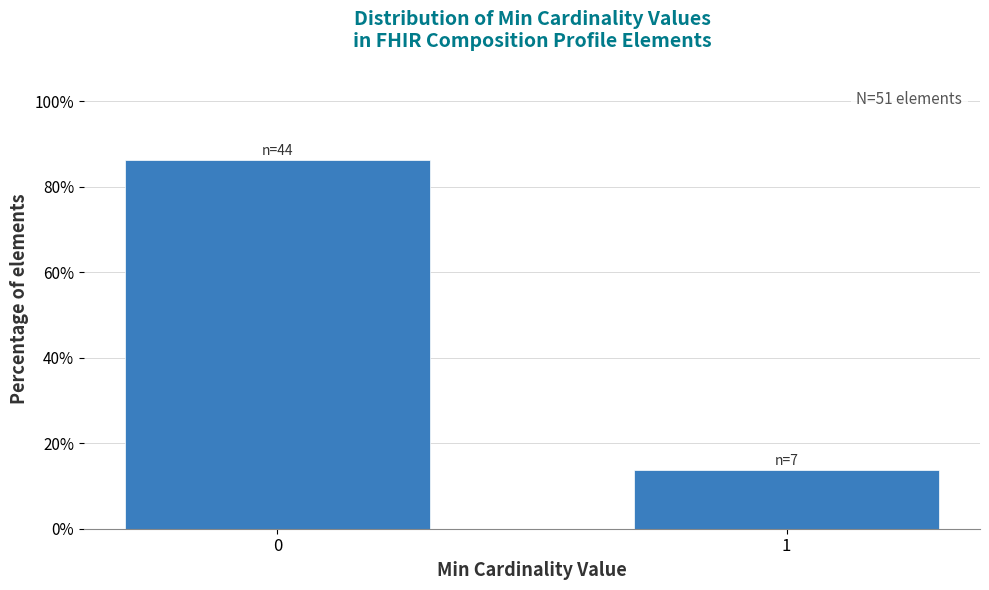

Reading left to right, what are all the values shown in this chart?

0=86.3	1=13.7